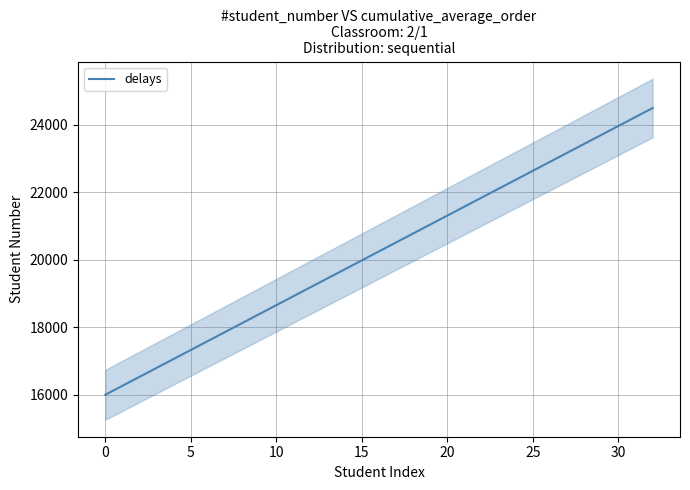

The delays series shows 16000.0 at 0. True or false?

True